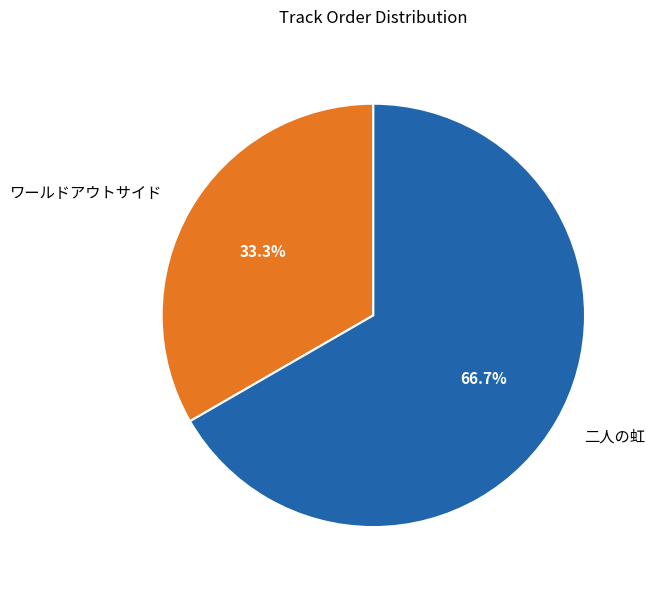

Is it true that ワールドアウトサイド is 33% of the pie?

True